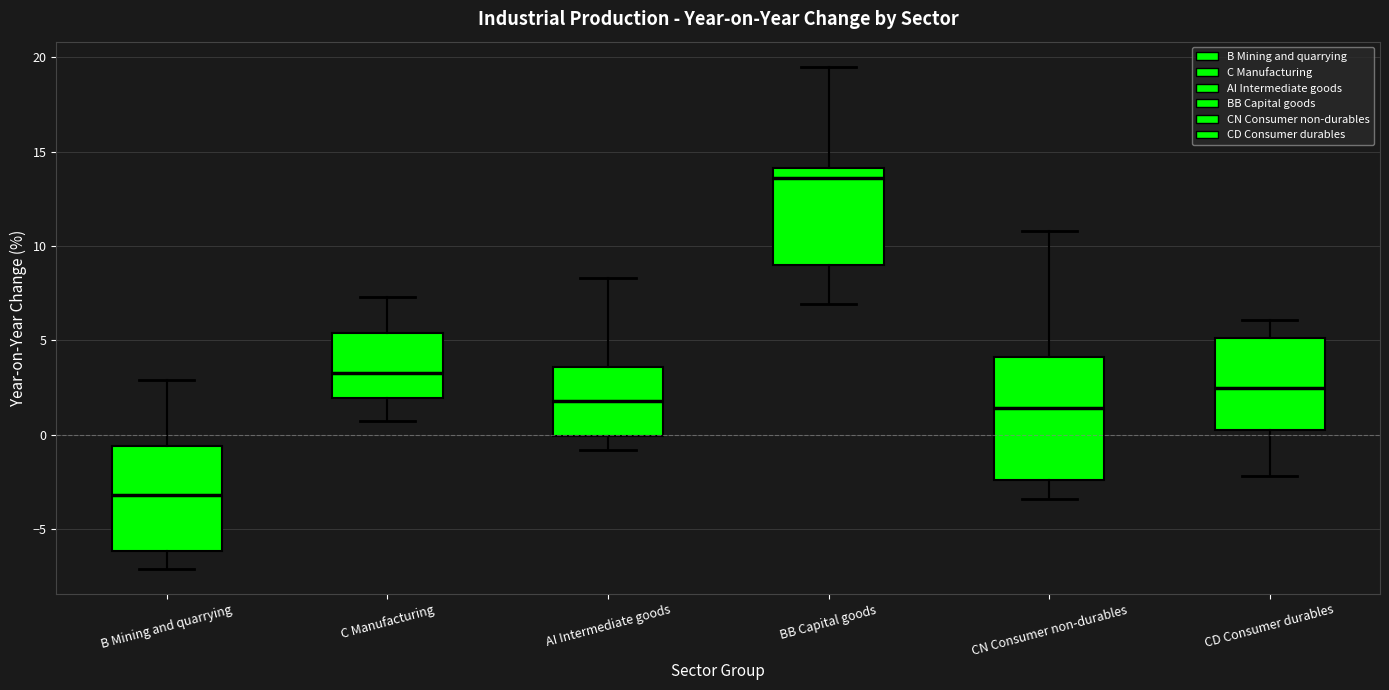

Reading left to right, read every box against the y-axis: the position of its median line, the range the box covers, and the ends of its whiskers. The values are not printed on the chart, so give them approximately, as read against the axis.

B Mining and quarrying: median -3.0, box -6.0 to -0.5, whiskers -7.0 to 3.0
C Manufacturing: median 3.5, box 2.0 to 5.5, whiskers 0.5 to 7.5
AI Intermediate goods: median 2.0, box 0.0 to 3.5, whiskers -1.0 to 8.5
BB Capital goods: median 13.5, box 9.0 to 14.0, whiskers 7.0 to 19.5
CN Consumer non-durables: median 1.5, box -2.5 to 4.0, whiskers -3.5 to 11.0
CD Consumer durables: median 2.5, box 0.5 to 5.0, whiskers -2.0 to 6.0